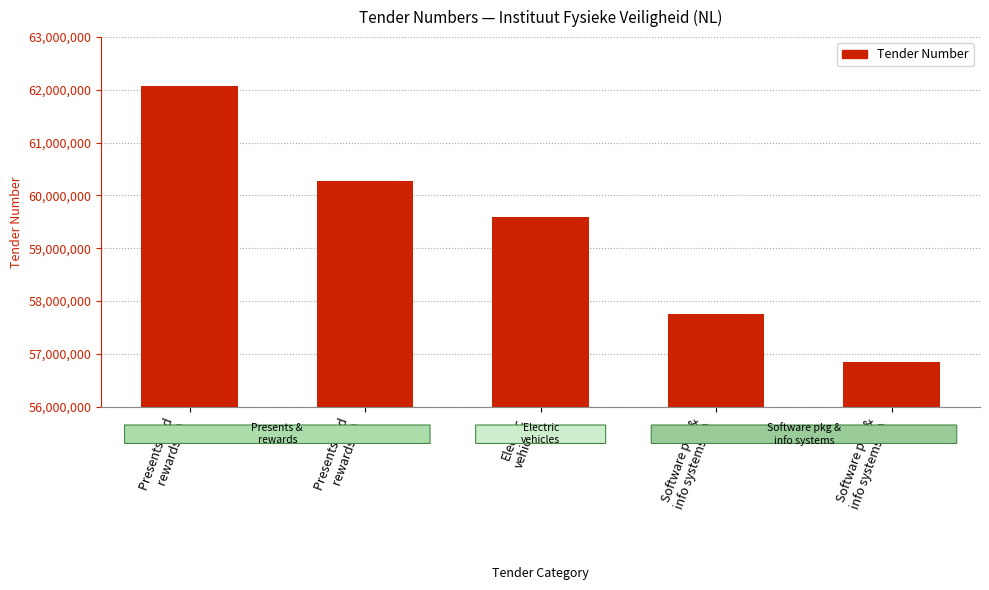

At which category does the chart reach its peak across all series?

Presents and
rewards (1)